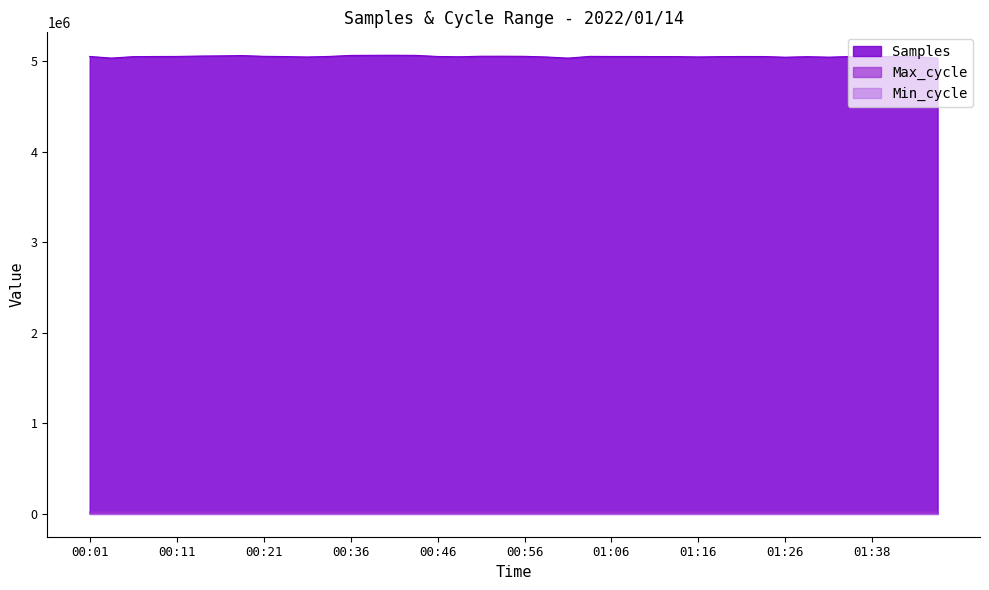

At which label does Max_cycle reach its minimum?

01:19